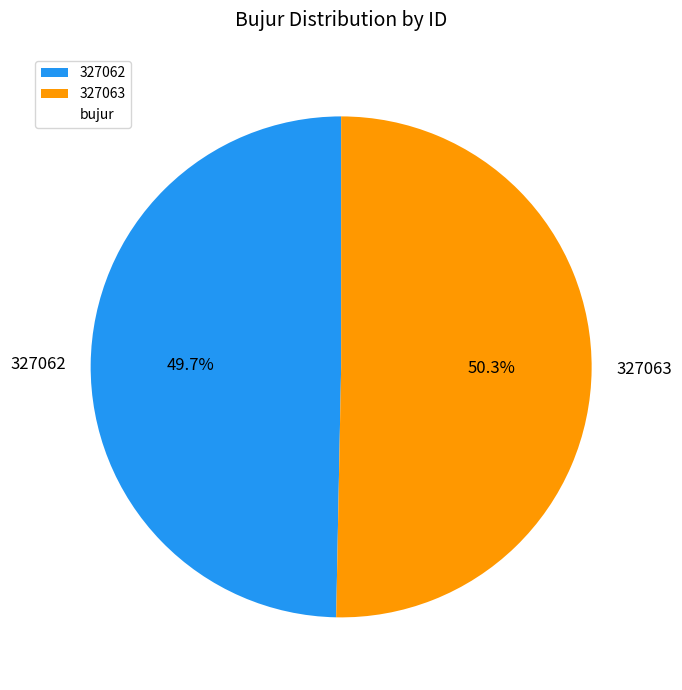

How many segments does this pie chart have?

2